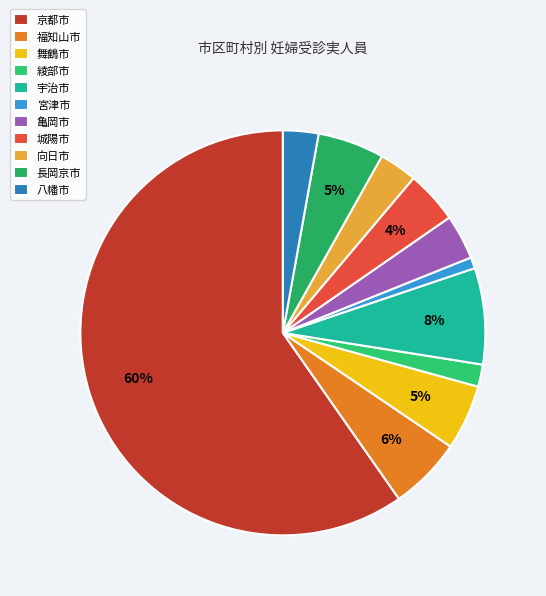

The 舞鶴市 slice represents 11% of the pie. True or false?

False